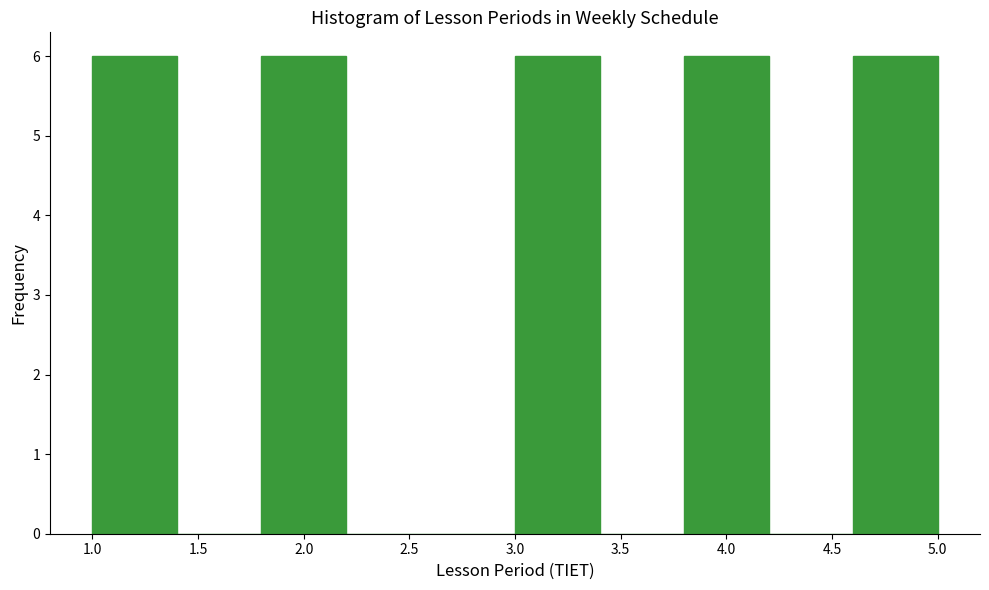

Reading left to right, transcribe this chart: for each bar, give the range it covers on the x-axis and its height. The values are not printed on the chart, so give them approximately, as read against the axis.

1.0 to 1.4: 6
1.4 to 1.8: 0
1.8 to 2.2: 6
2.2 to 2.6: 0
2.6 to 3.0: 0
3.0 to 3.4: 6
3.4 to 3.8: 0
3.8 to 4.2: 6
4.2 to 4.6: 0
4.6 to 5.0: 6